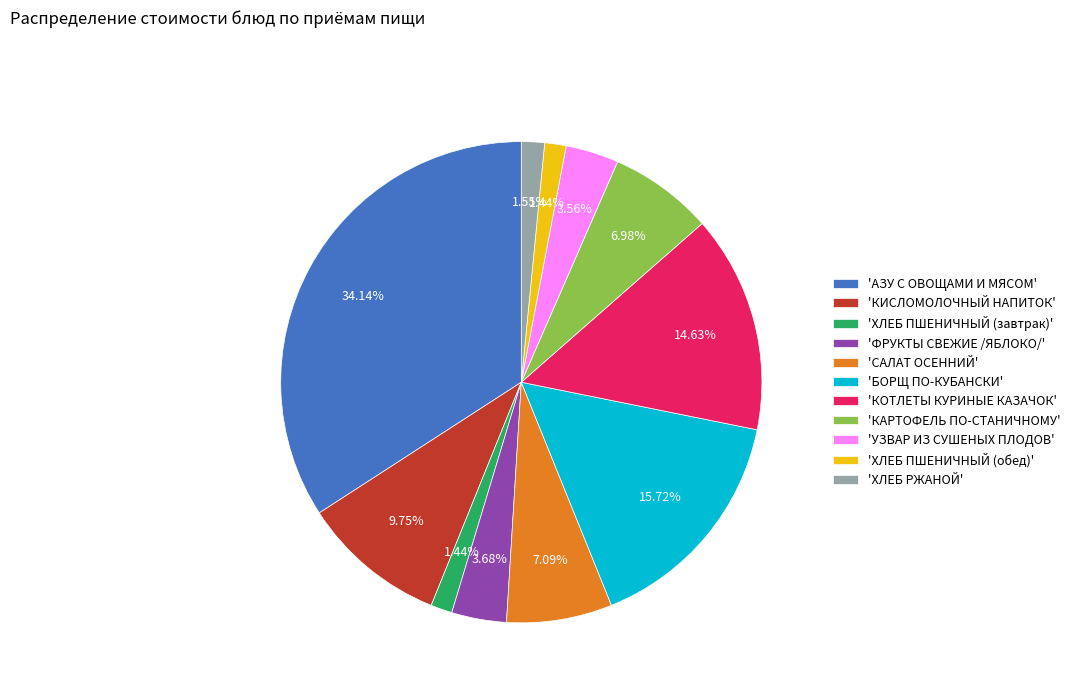

How many segments does this pie chart have?

11